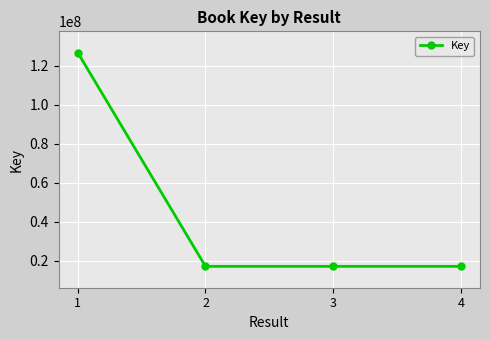

How many categories are shown in the chart?

4